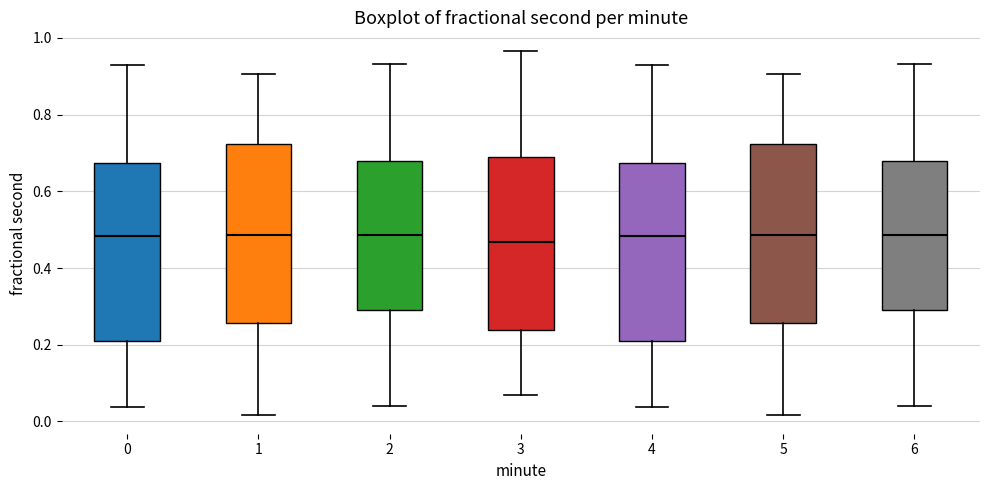

Where does the upper whisker of the box at x = 4 end on the y-axis? The values are not printed on the chart, so give them approximately, as read against the axis.

0.92